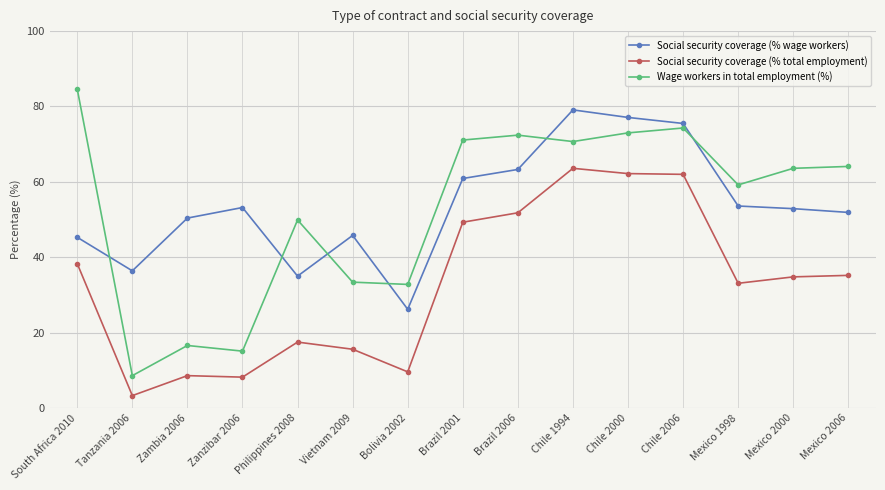

Which series has the largest range (max minus min)?

Wage workers in total employment (%)